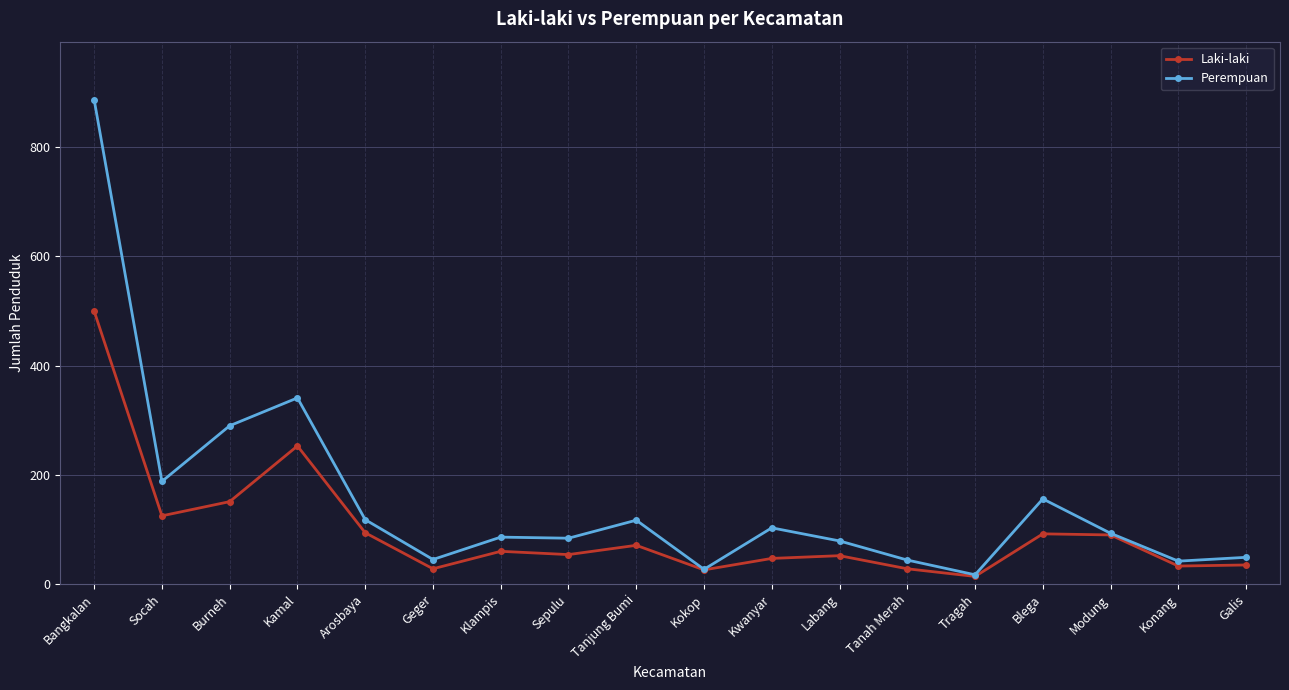

At how many categories does at least one series exceed 503?

1